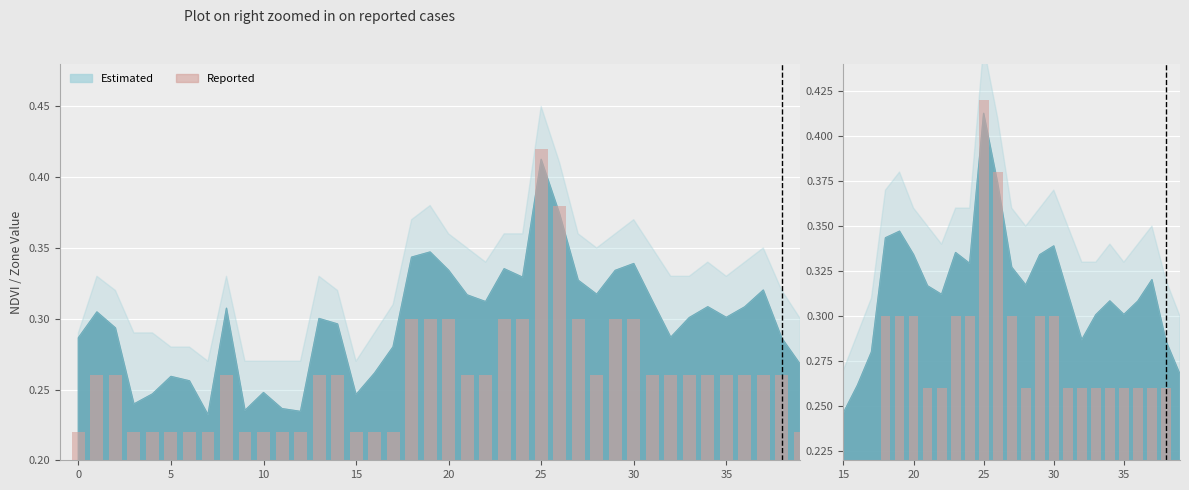

What is the value of the 35th bar from the left?

0.3